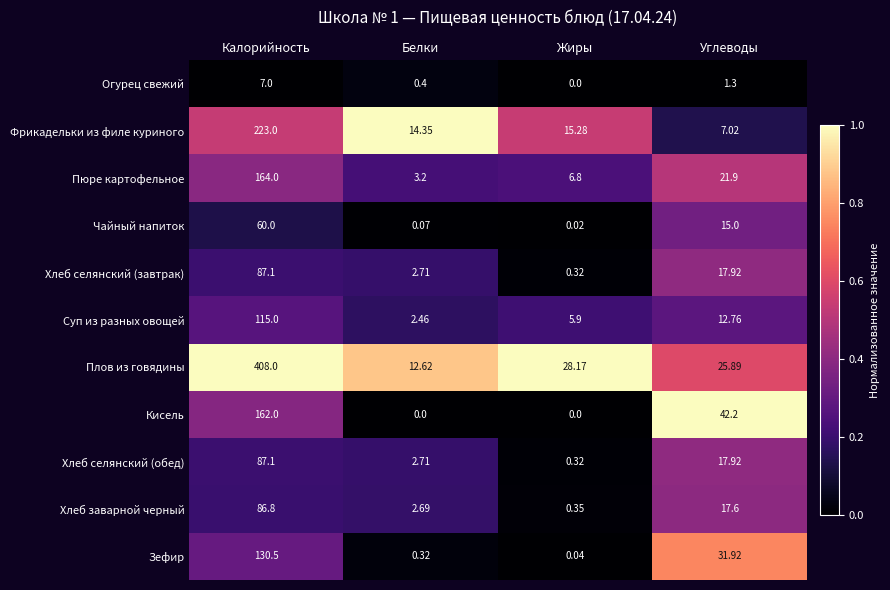

What is the spread (max minus min) of values at Углеводы?

40.9